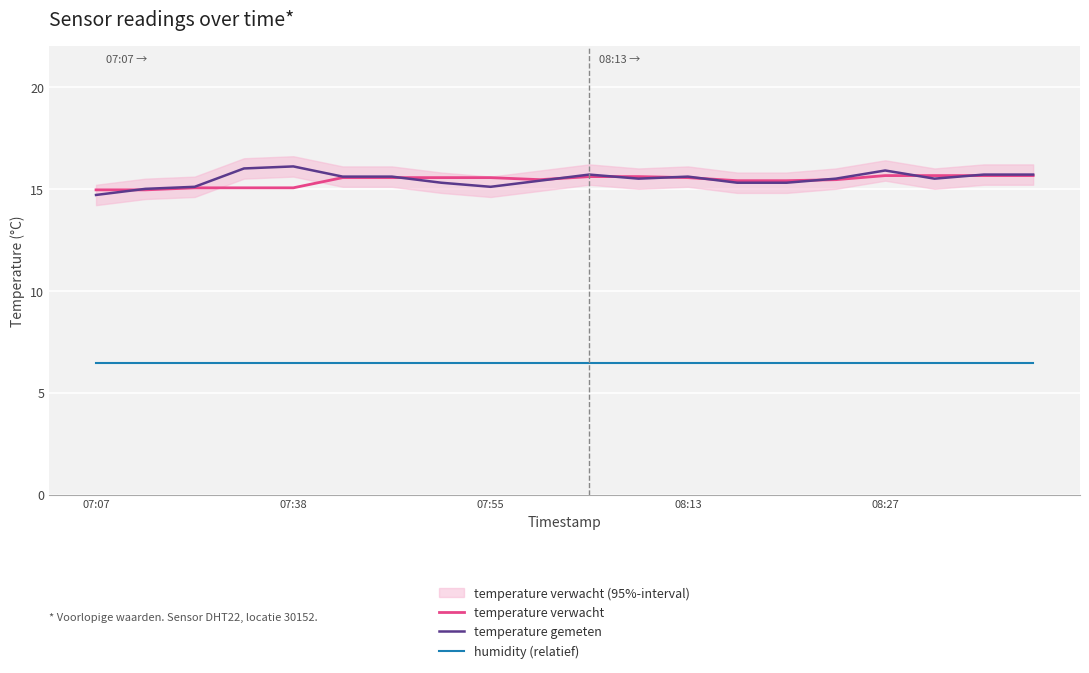

What is the highest value of the humidity (relatief) series?

6.4